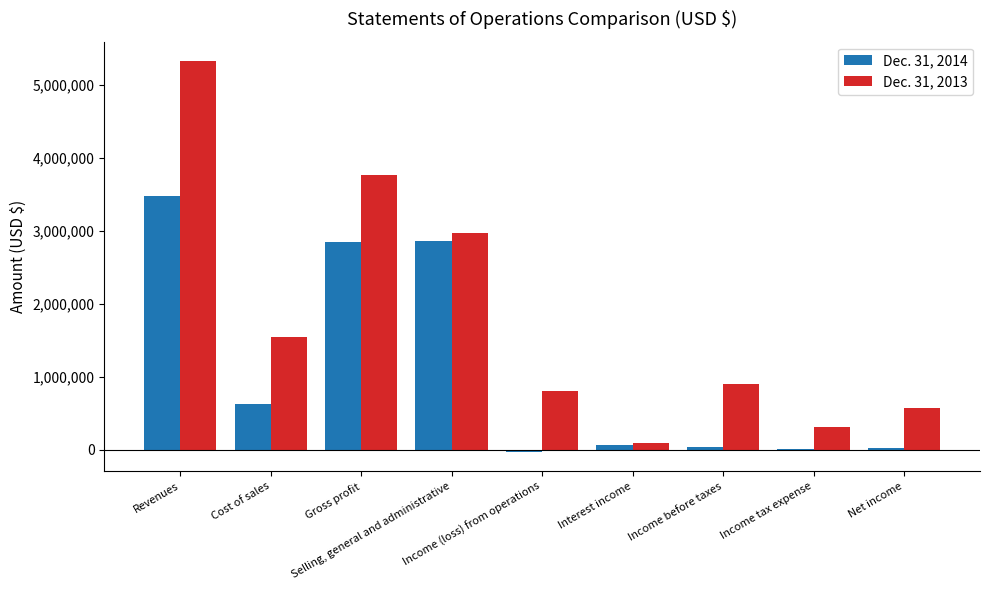

Which series has the largest total across all categories?

Dec. 31, 2013